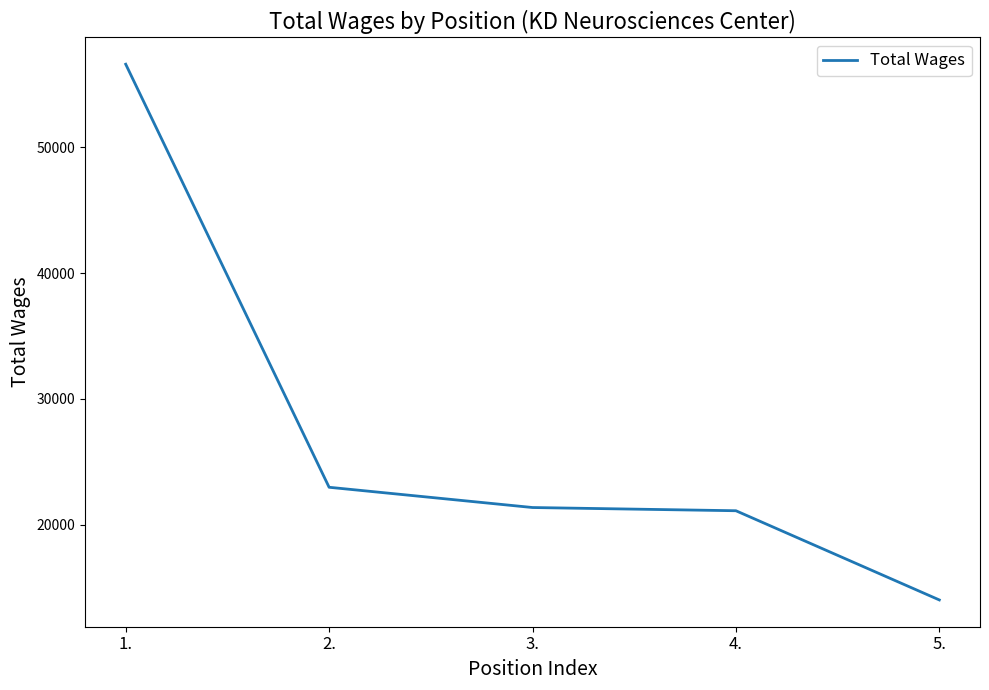

Count the number of data series in this chart.

1